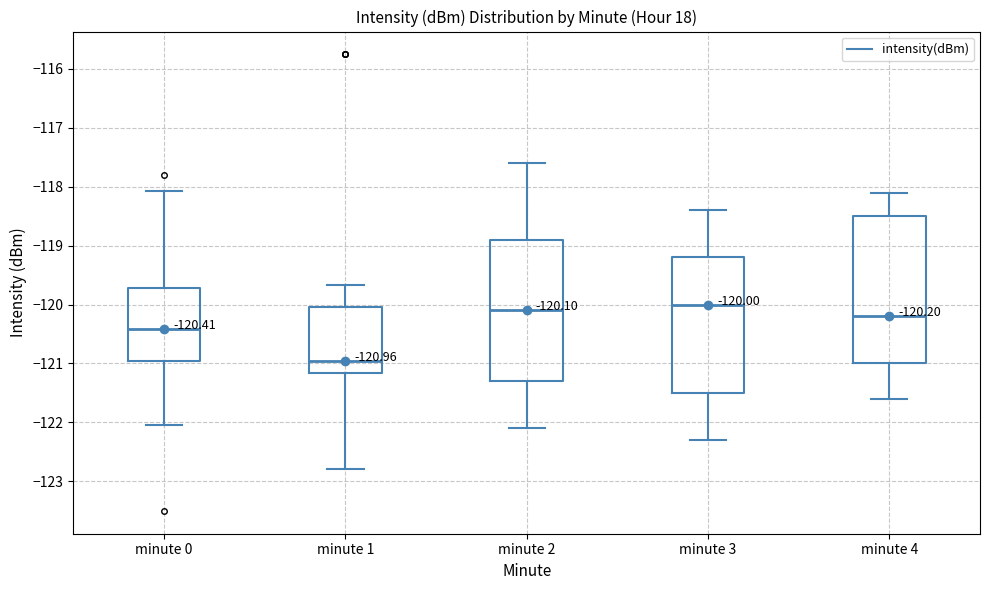

Comparing the boxes themselves (not the whiskers), which one is the tallest?

minute 4